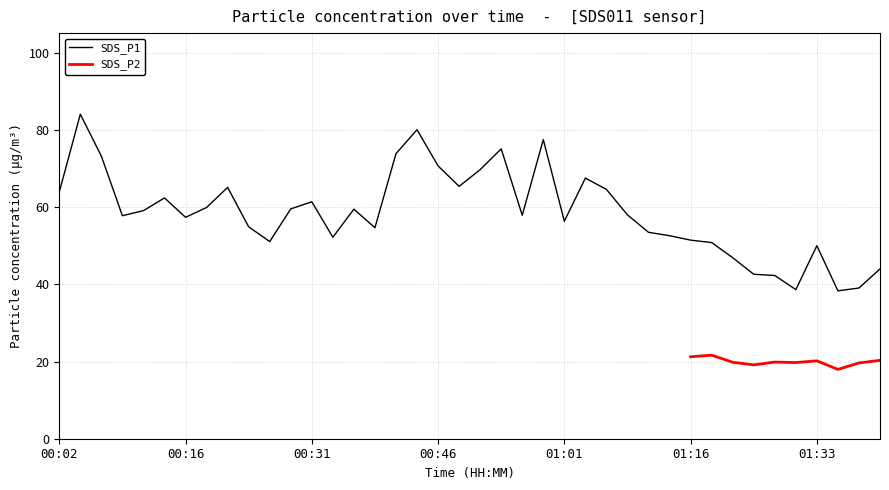

True or false: the data shows 61.5 at 00:31.

True